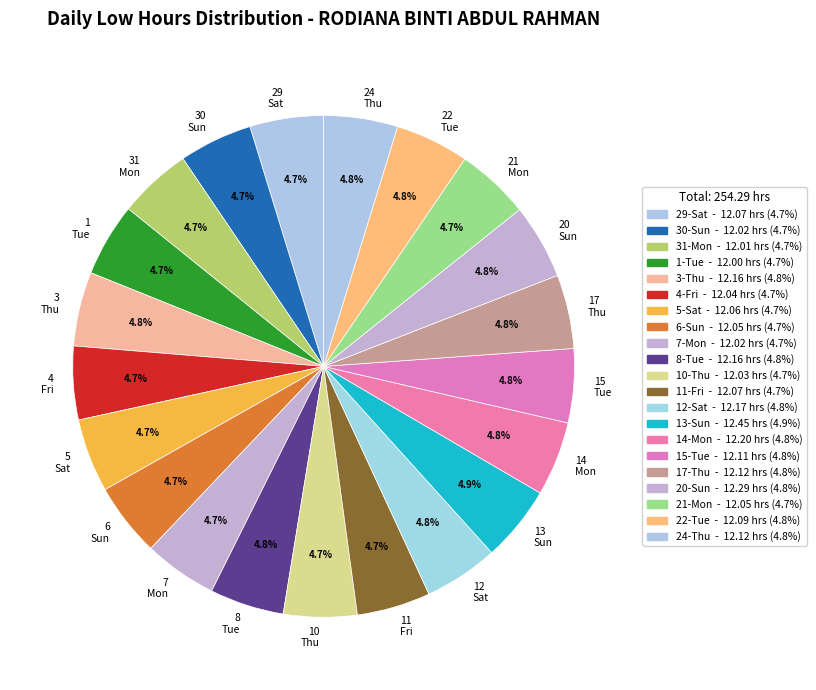

Approximately how many times larger is the value at 20 Sun compared to 12 Sat?

1.0